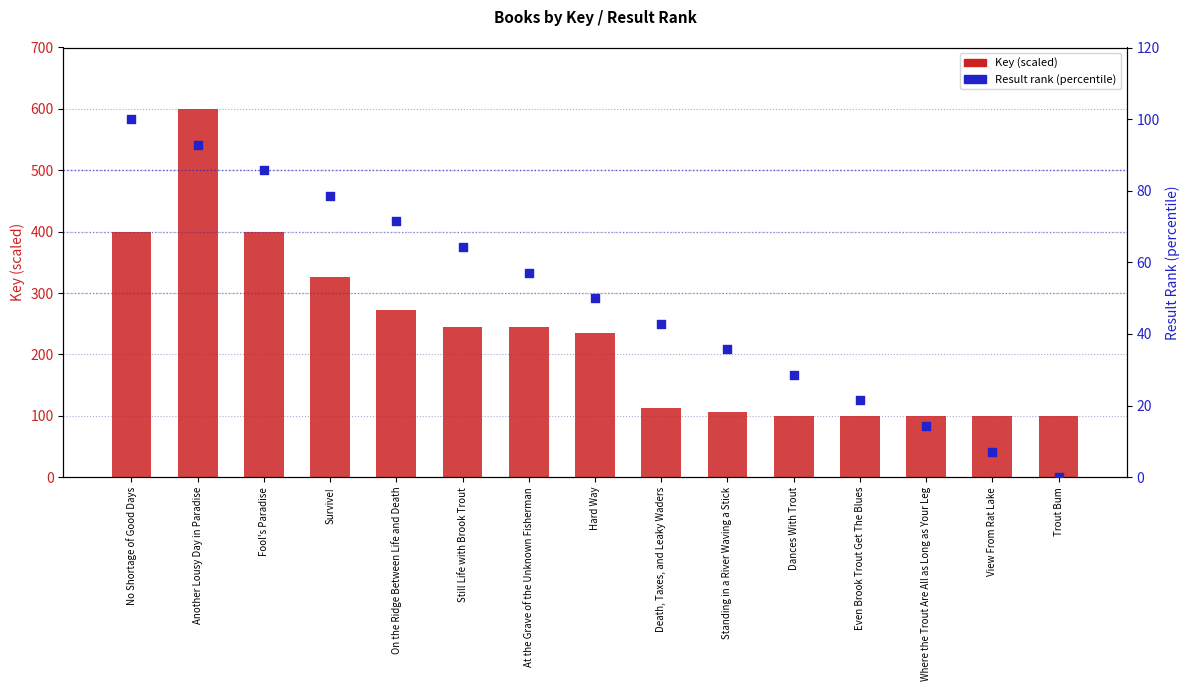

Which series reaches the maximum Y coordinate?

Key (scaled)